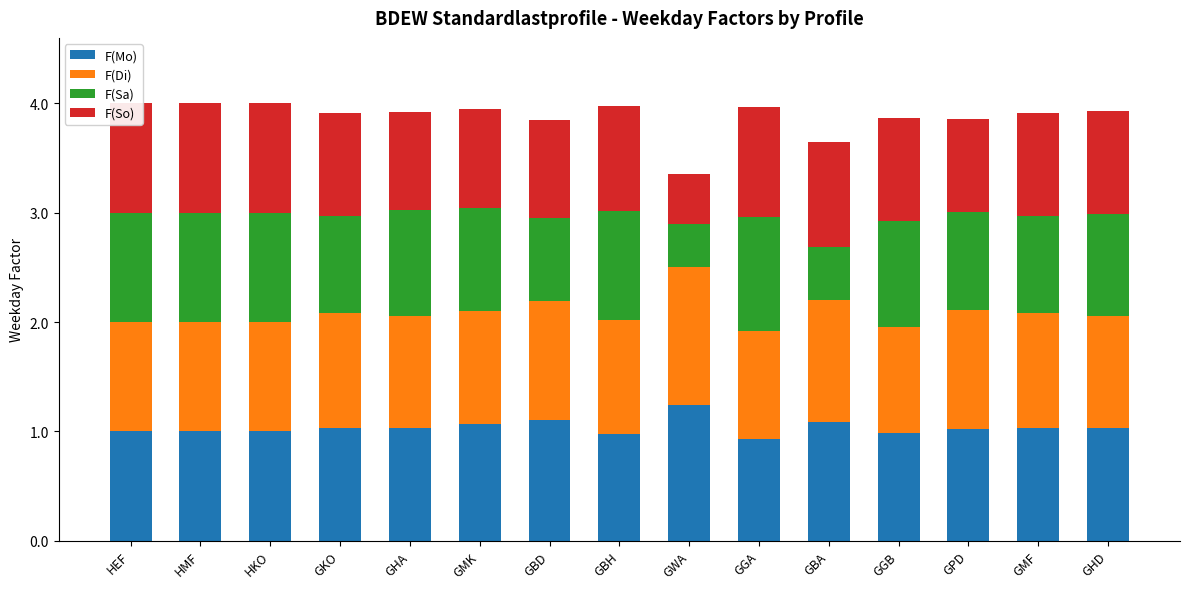

What is the difference between the maximum and minimum values in the F(Mo) series?

0.3